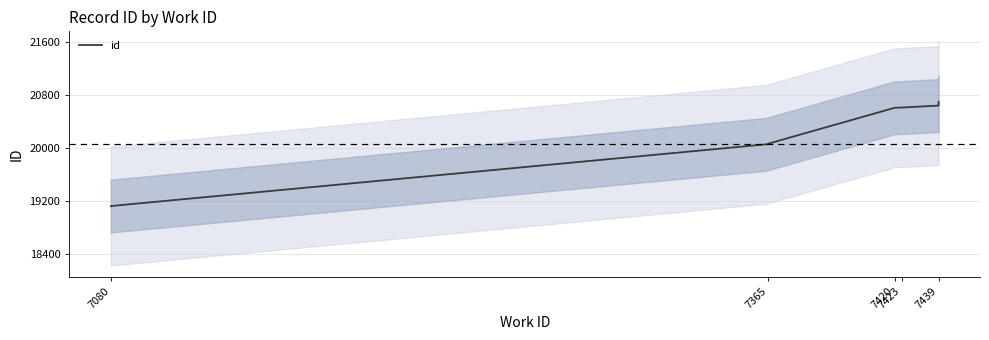

How many lines are shown in the chart?

1